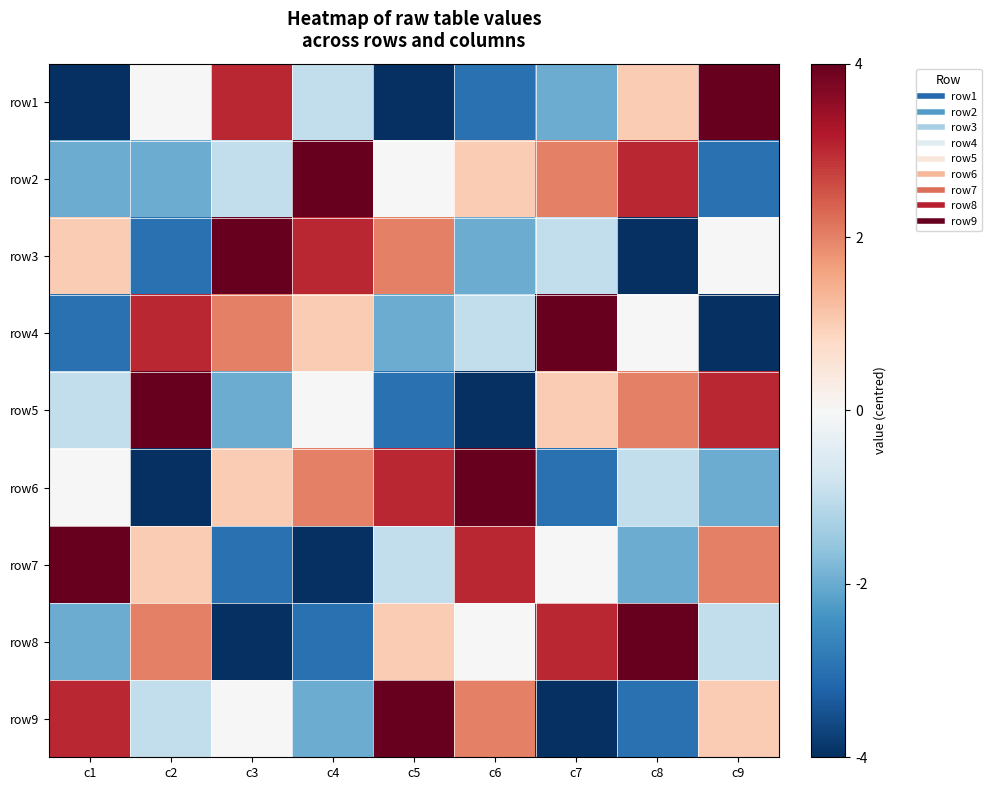

Reading left to right, what are all the values shown in this chart?

row1: c1=-4	c2=0	c3=3	c4=-1	c5=-4	c6=-3	c7=-2	c8=1	c9=4
row2: c1=-2	c2=-2	c3=-1	c4=4	c5=0	c6=1	c7=2	c8=3	c9=-3
row3: c1=1	c2=-3	c3=4	c4=3	c5=2	c6=-2	c7=-1	c8=-4	c9=0
row4: c1=-3	c2=3	c3=2	c4=1	c5=-2	c6=-1	c7=4	c8=0	c9=-4
row5: c1=-1	c2=4	c3=-2	c4=0	c5=-3	c6=-4	c7=1	c8=2	c9=3
row6: c1=0	c2=-4	c3=1	c4=2	c5=3	c6=4	c7=-3	c8=-1	c9=-2
row7: c1=4	c2=1	c3=-3	c4=-4	c5=-1	c6=3	c7=0	c8=-2	c9=2
row8: c1=-2	c2=2	c3=-4	c4=-3	c5=1	c6=0	c7=3	c8=4	c9=-1
row9: c1=3	c2=-1	c3=0	c4=-2	c5=4	c6=2	c7=-4	c8=-3	c9=1